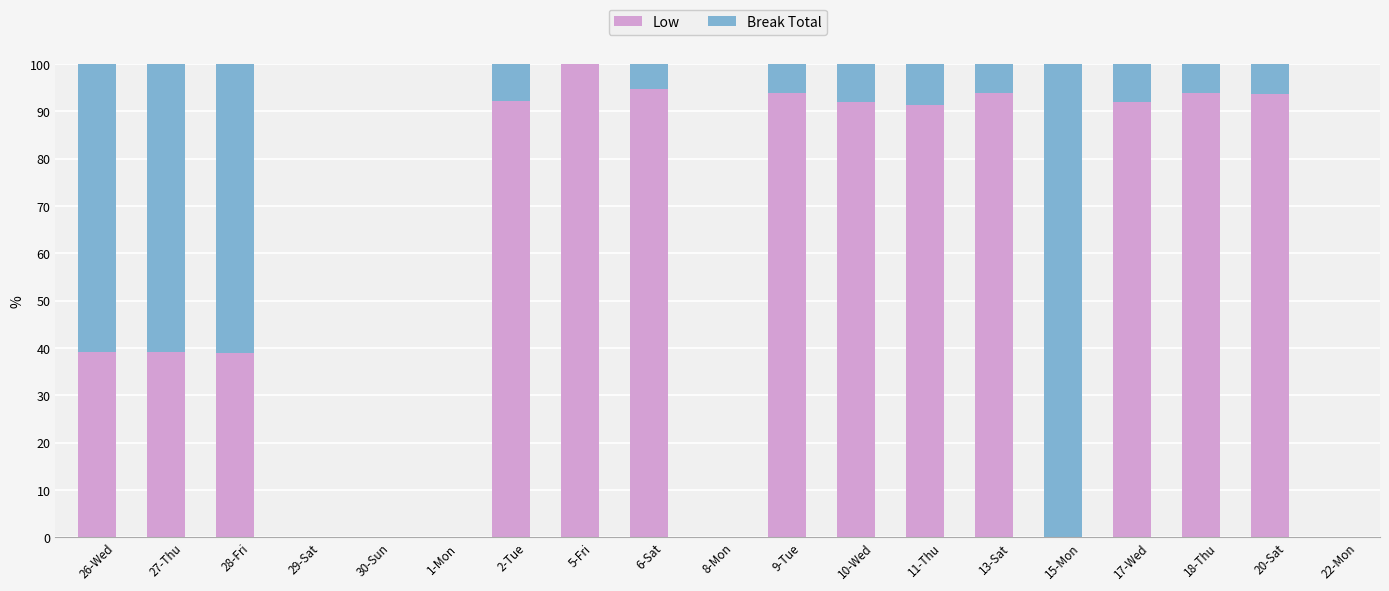

Are the bars grouped side by side (vs. stacked)?

No